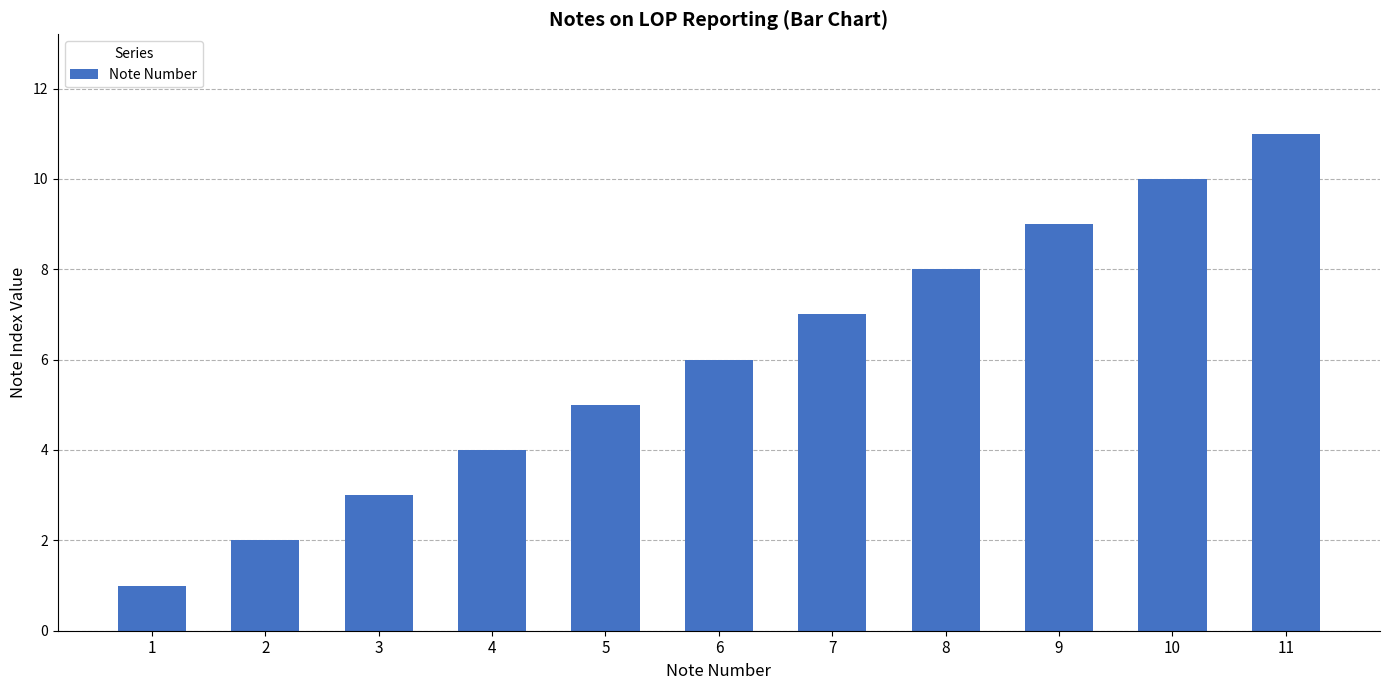

Reading left to right, what are all the values shown in this chart?

1	2	3	4	5	6	7	8	9	10	11